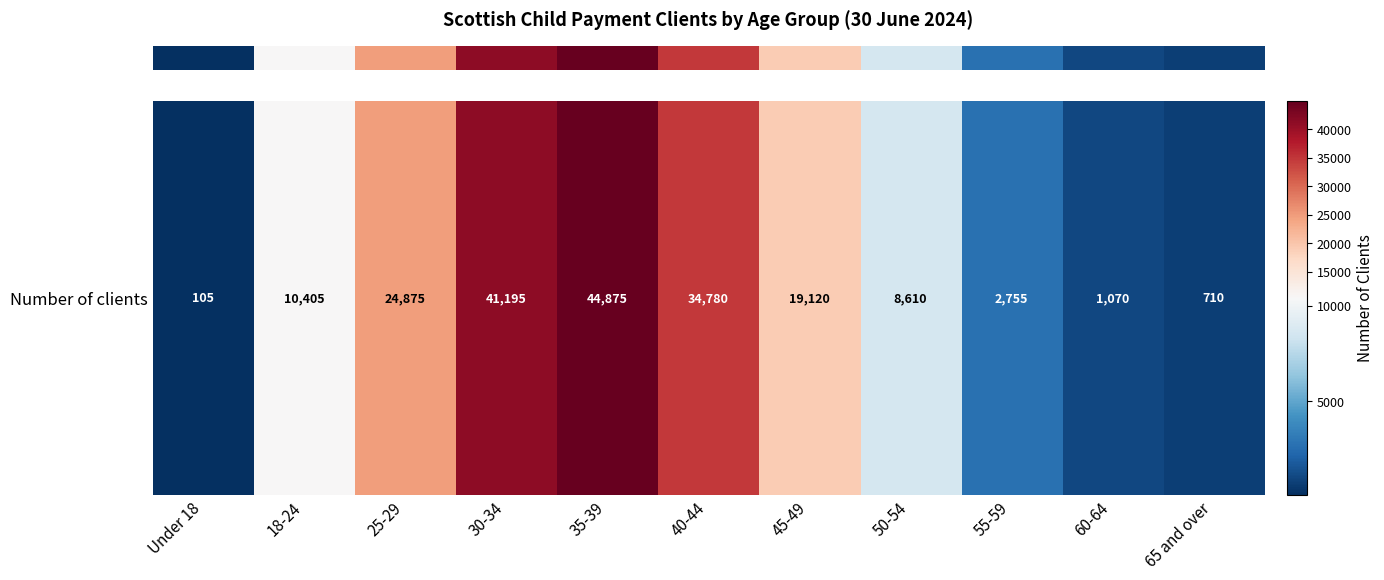

What is the approximate value at 60-64?

1070